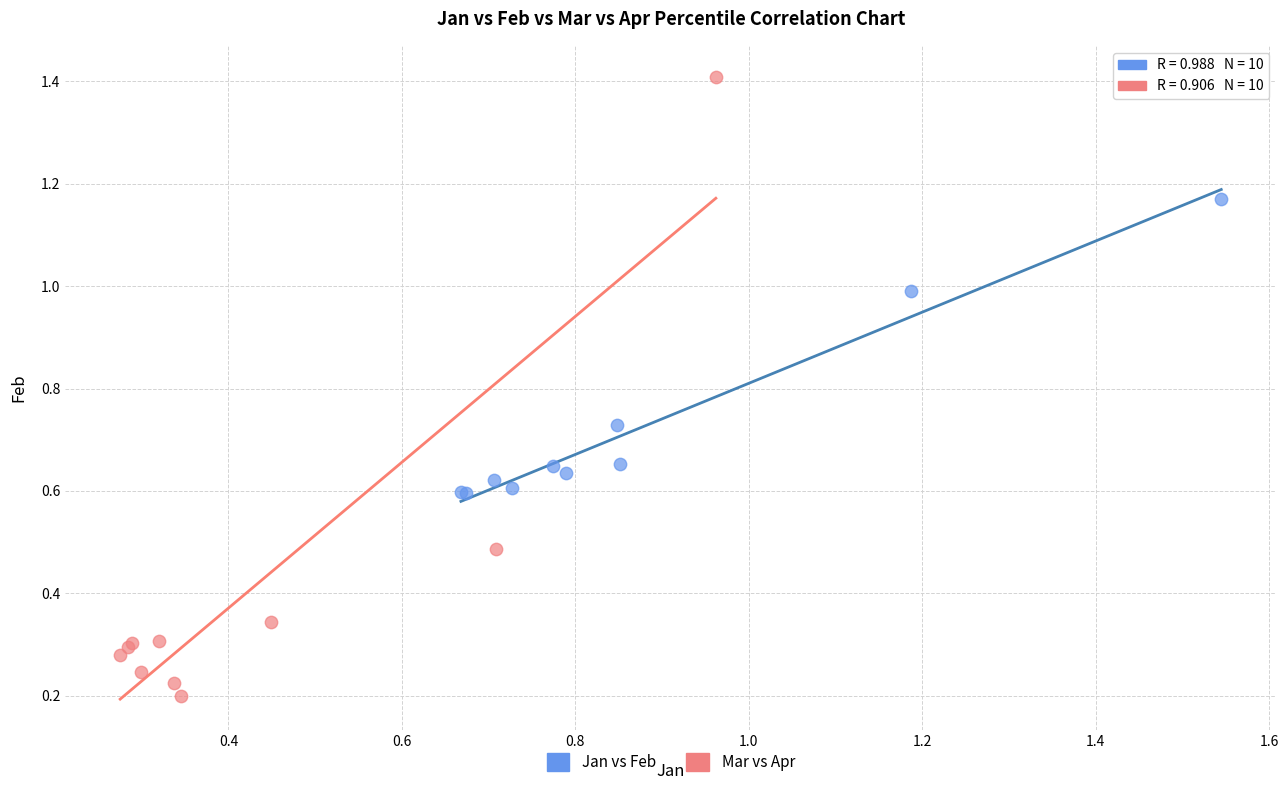

Which series contains the highest Y value?

Mar vs Apr